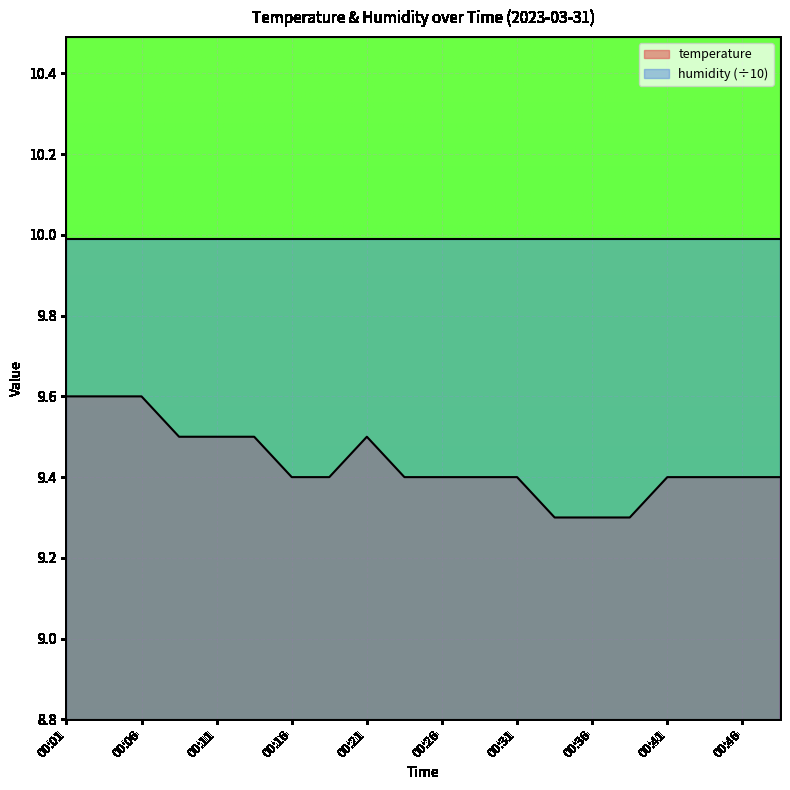

List the labels in order of value, smallest first.

00:33, 00:36, 00:38, 00:16, 00:18, 00:23, 00:26, 00:28, 00:31, 00:41, 00:43, 00:46, 00:48, 00:09, 00:11, 00:13, 00:21, 00:01, 00:03, 00:06